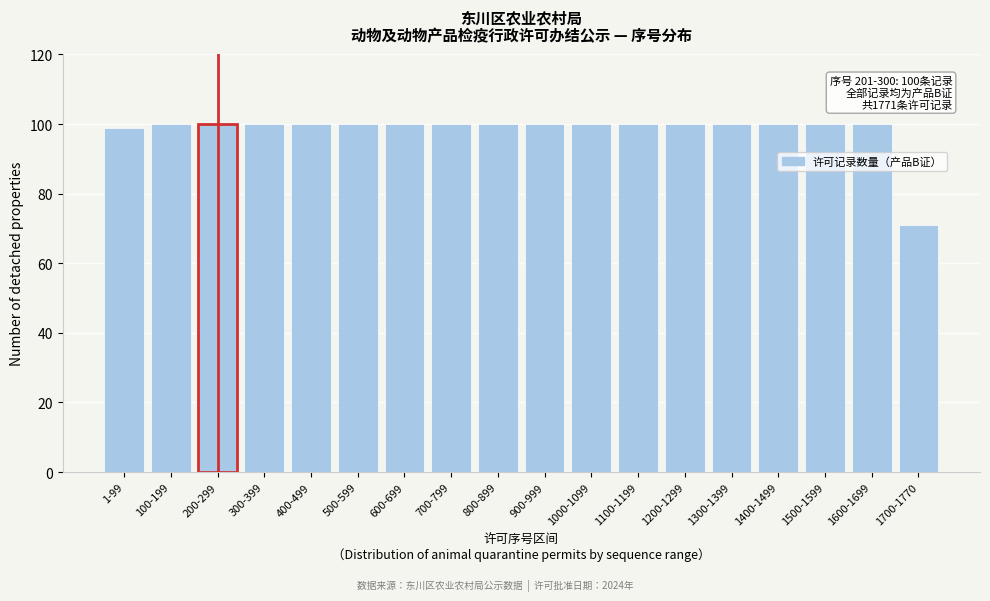

Reading left to right, extract all data points from this chart.

1-99=99	100-199=100	200-299=100	300-399=100	400-499=100	500-599=100	600-699=100	700-799=100	800-899=100	900-999=100	1000-1099=100	1100-1199=100	1200-1299=100	1300-1399=100	1400-1499=100	1500-1599=100	1600-1699=100	1700-1770=71